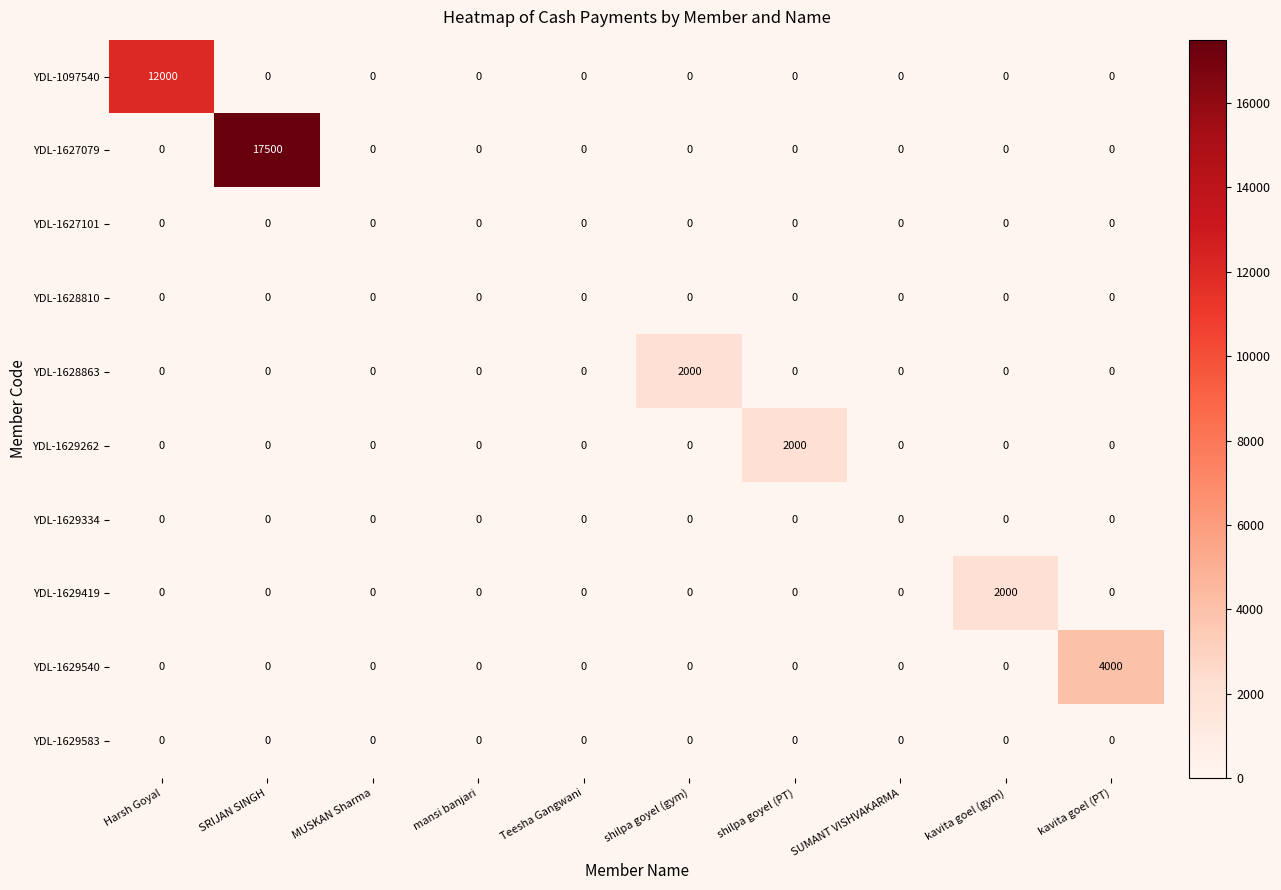

What is the difference between the highest and lowest values at SRIJAN SINGH?

17500